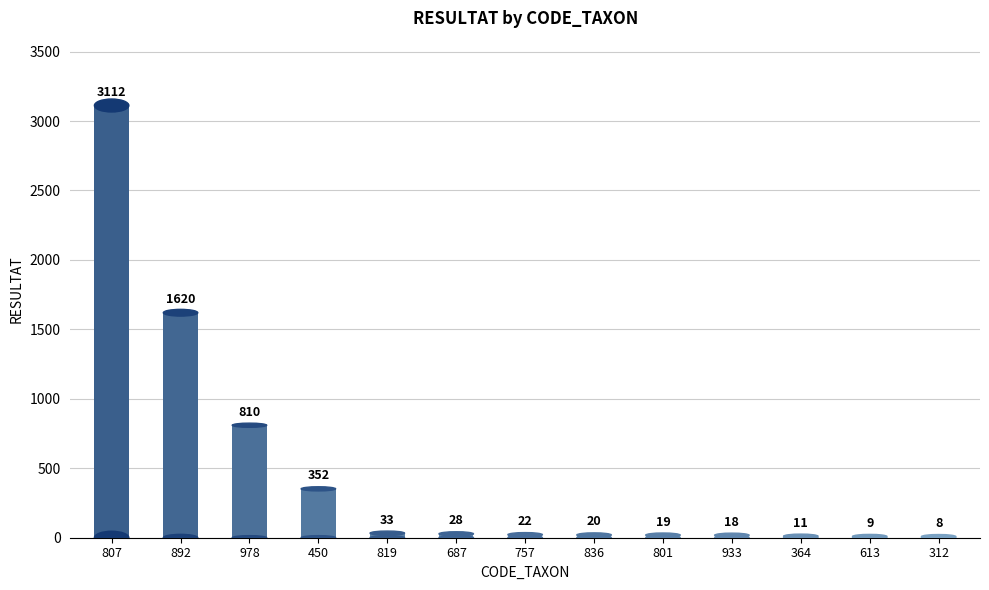

At which label does the data first exceed 22?

807